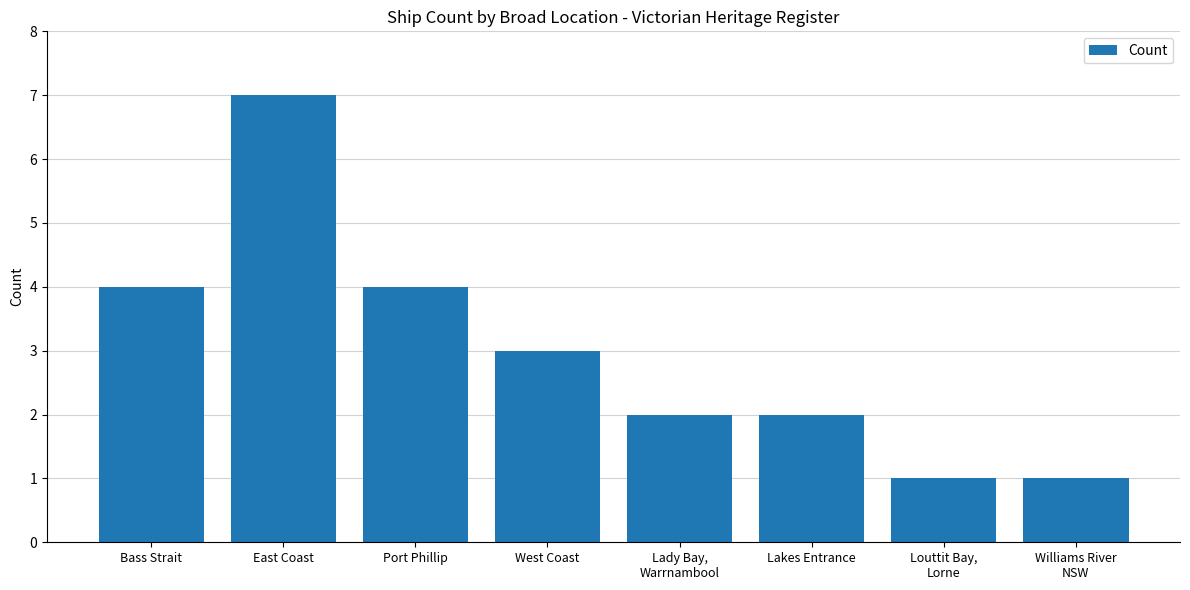

Approximately how many times larger is the value at Louttit Bay,
Lorne compared to East Coast?

0.1